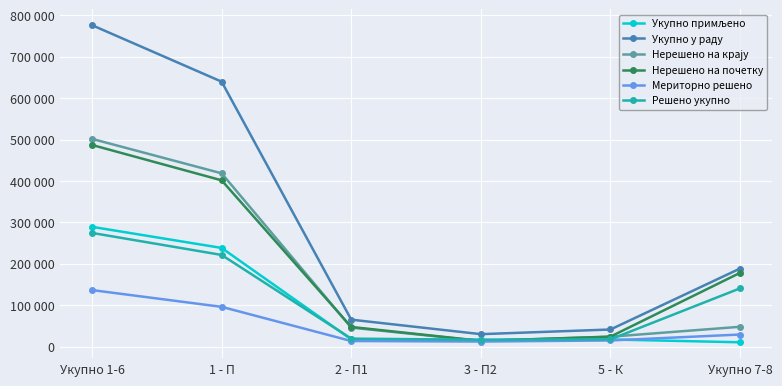

What is the label of the 1st point from the right?

Укупно 7-8